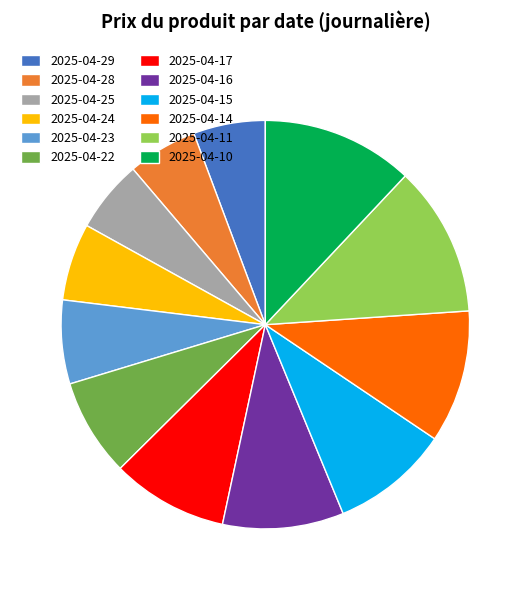

Combined, do 2025-04-25 and 2025-04-16 account for over 50%?

No